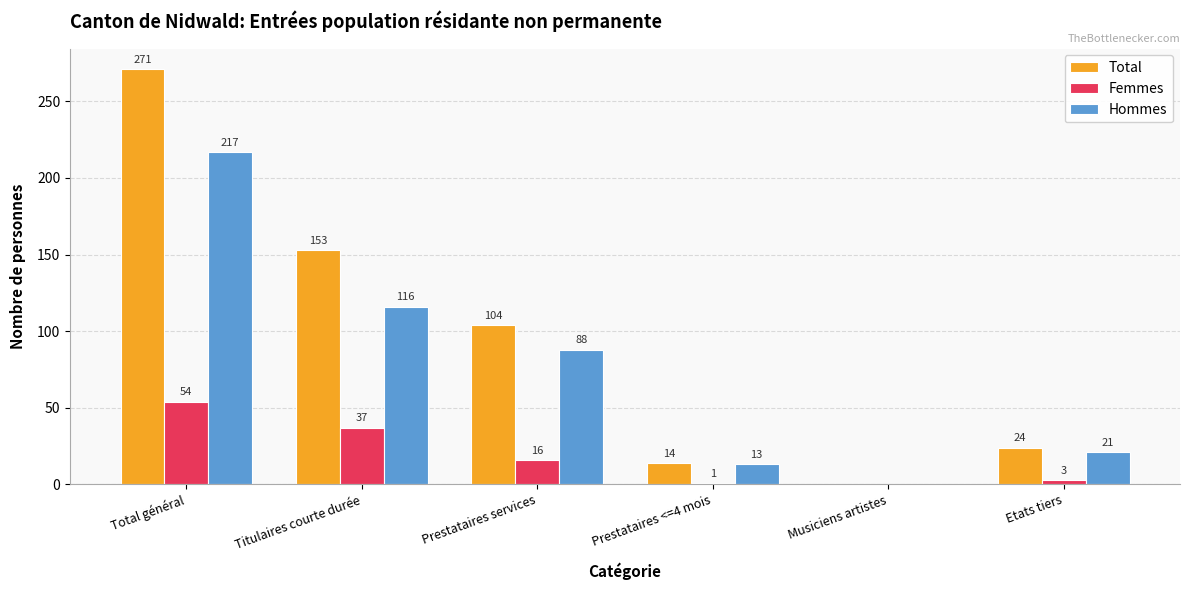

How many categories are shown in the chart?

6